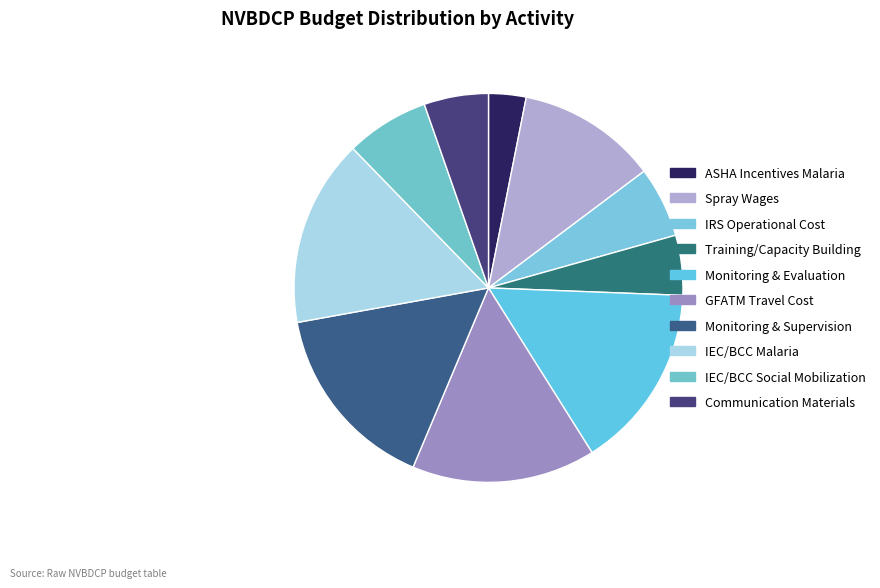

What is the smallest slice in the pie chart?

ASHA Incentives Malaria